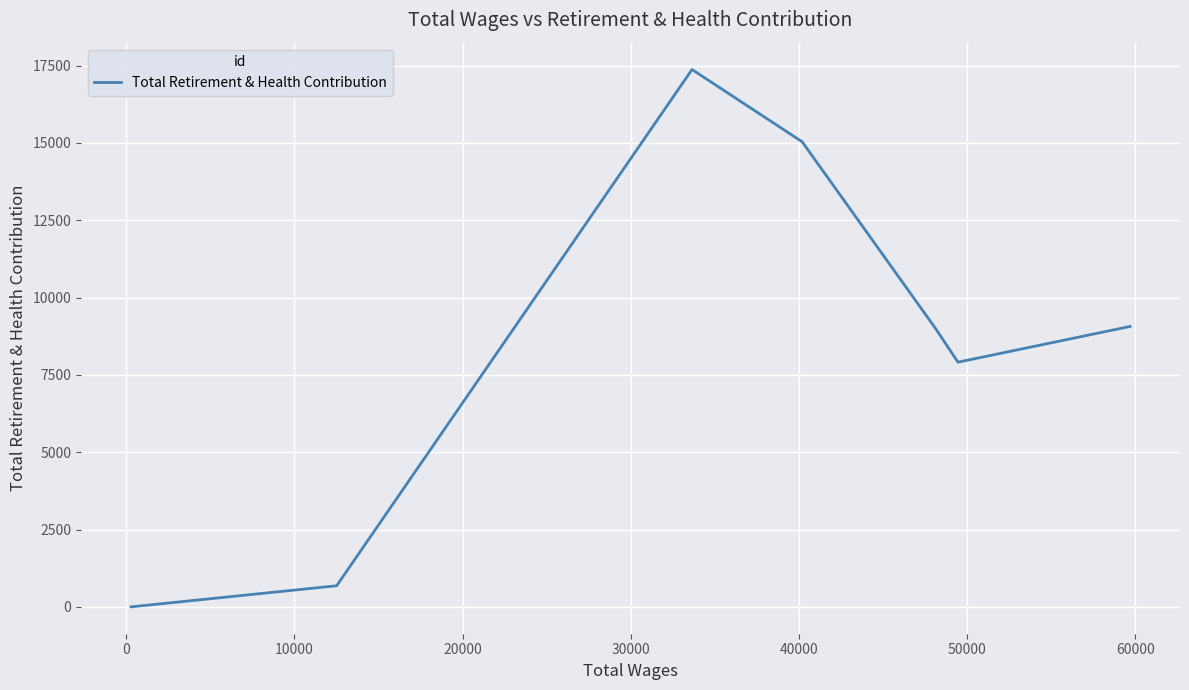

What is the difference between the second highest and minimum values?

15036